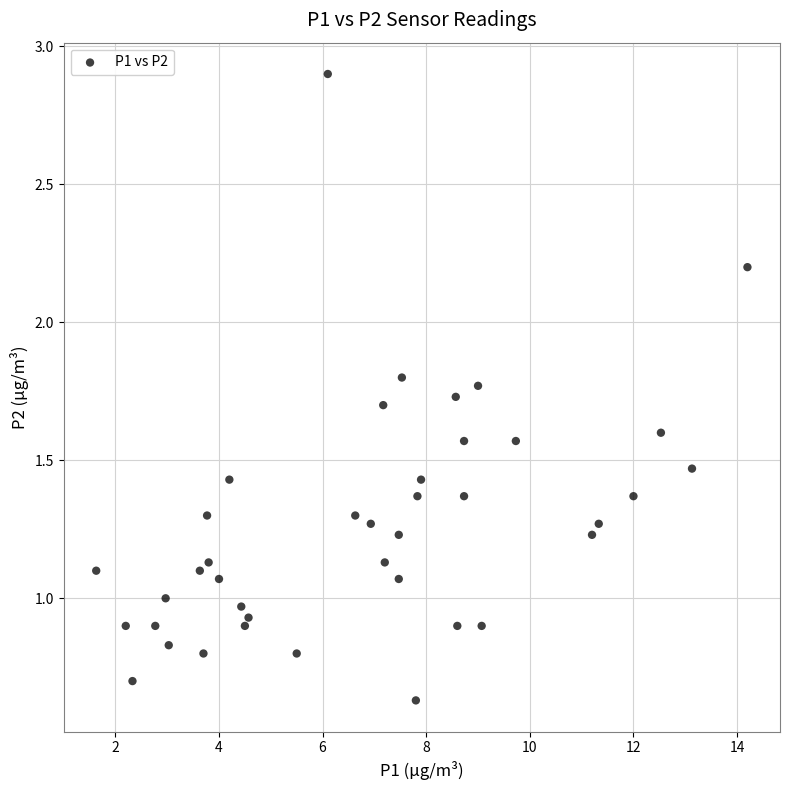

What is the range of X values (max minus min)?

12.6